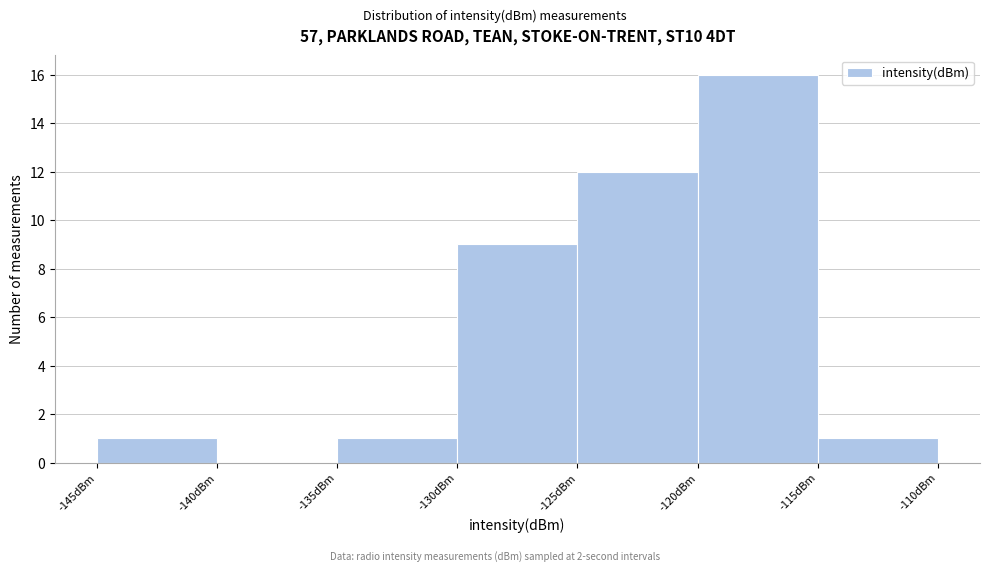

Reading left to right, transcribe this chart: for each bar, give the range it covers on the x-axis and its height. The values are not printed on the chart, so give them approximately, as read against the axis.

-145 to -140: 1
-140 to -135: 0
-135 to -130: 1
-130 to -125: 9
-125 to -120: 12
-120 to -115: 16
-115 to -110: 1